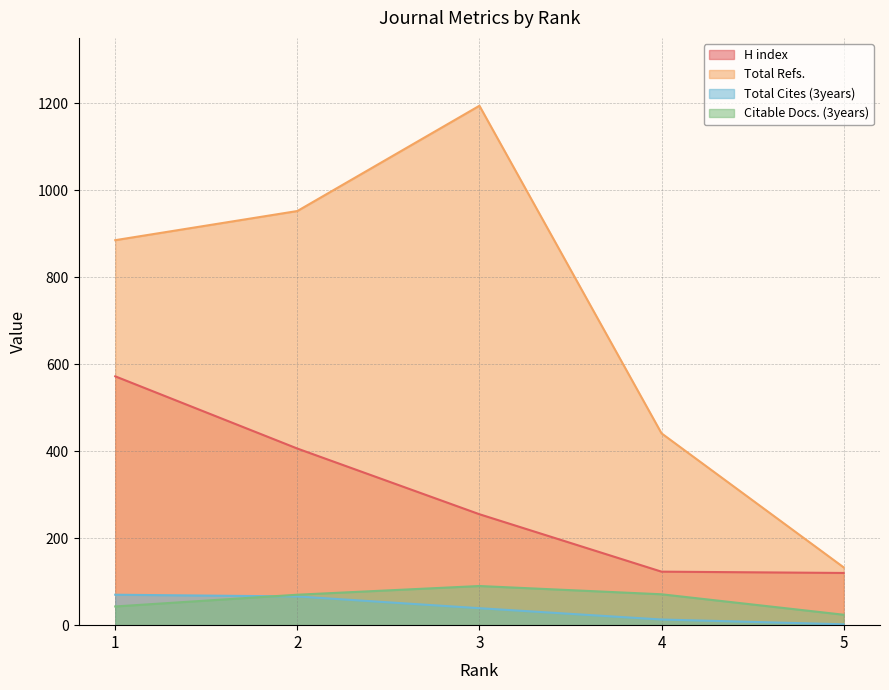

What is the difference between the highest and lowest values at 3?

1155